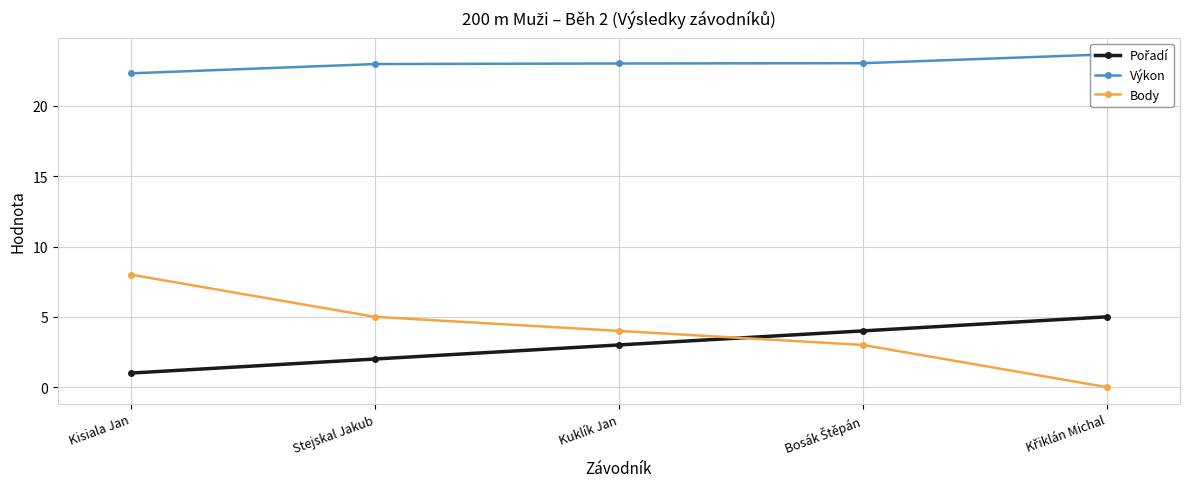

Is it true that Výkon equals 22.3 at Kisiala Jan?

True